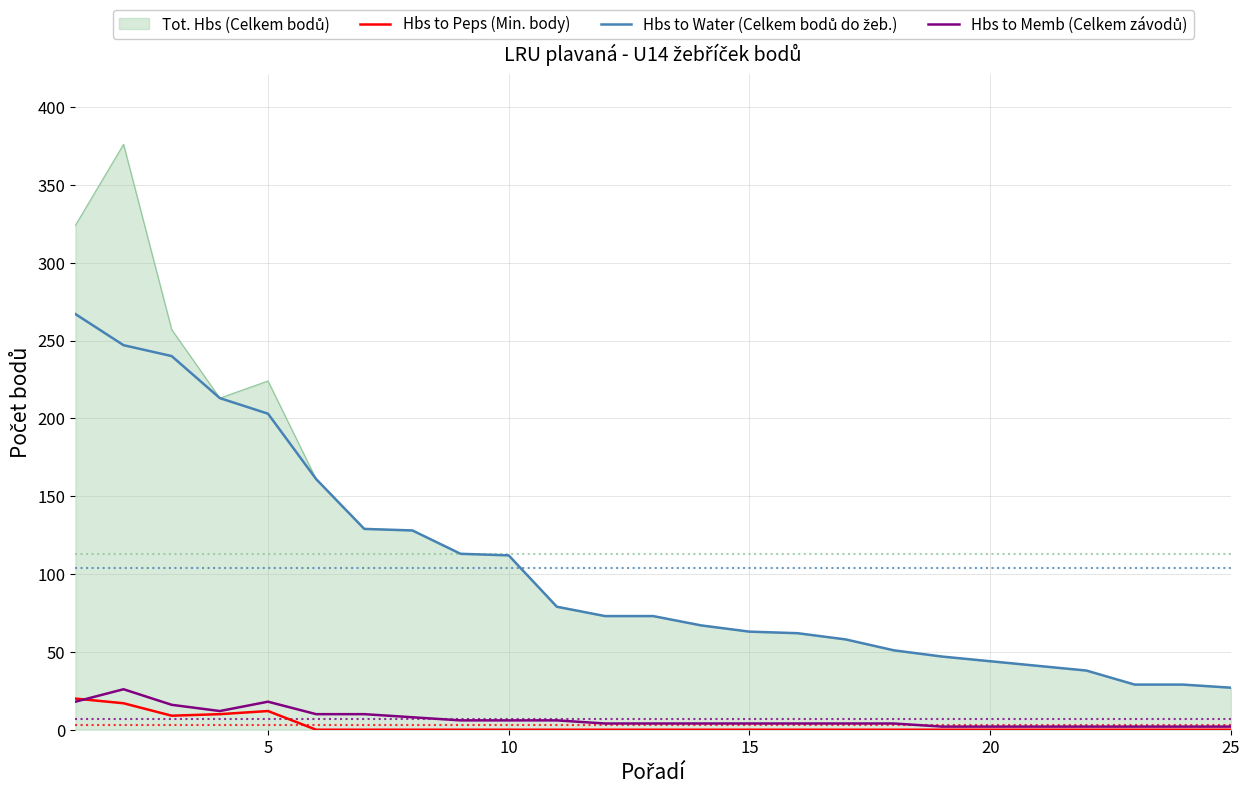

How many categories are shown in the chart?

25